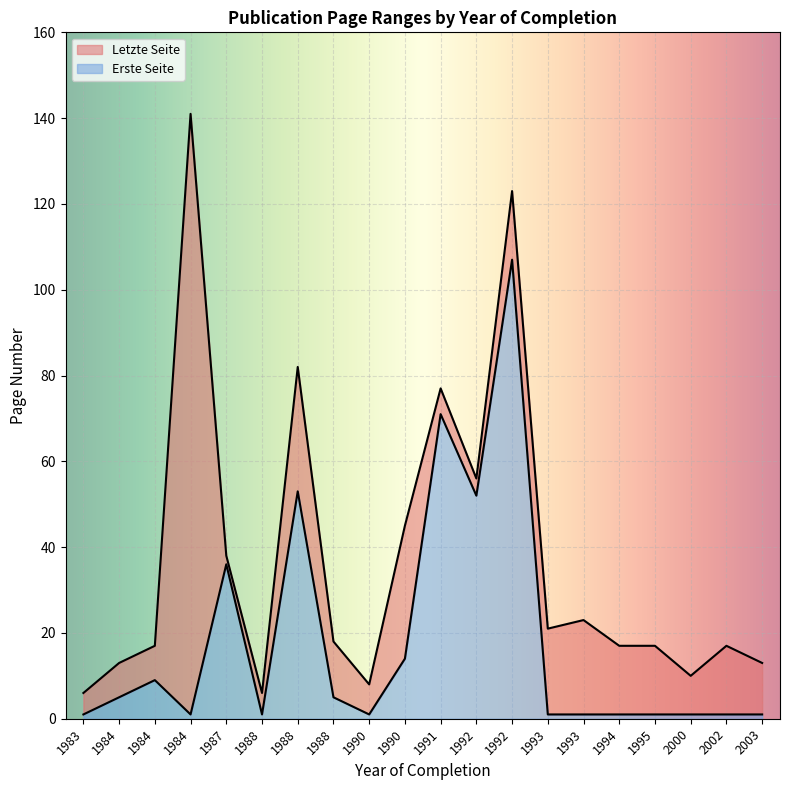

Reading left to right, list all the values displayed in this chart.

Erste Seite: 1983=1	1984=5	1984=9	1984=1	1987=36	1988=1	1988=53	1988=5	1990=1	1990=14	1991=71	1992=52	1992=107	1993=1	1993=1	1994=1	1995=1	2000=1	2002=1	2003=1
Letzte Seite: 1983=6	1984=13	1984=17	1984=141	1987=38	1988=6	1988=82	1988=18	1990=8	1990=45	1991=77	1992=56	1992=123	1993=21	1993=23	1994=17	1995=17	2000=10	2002=17	2003=13